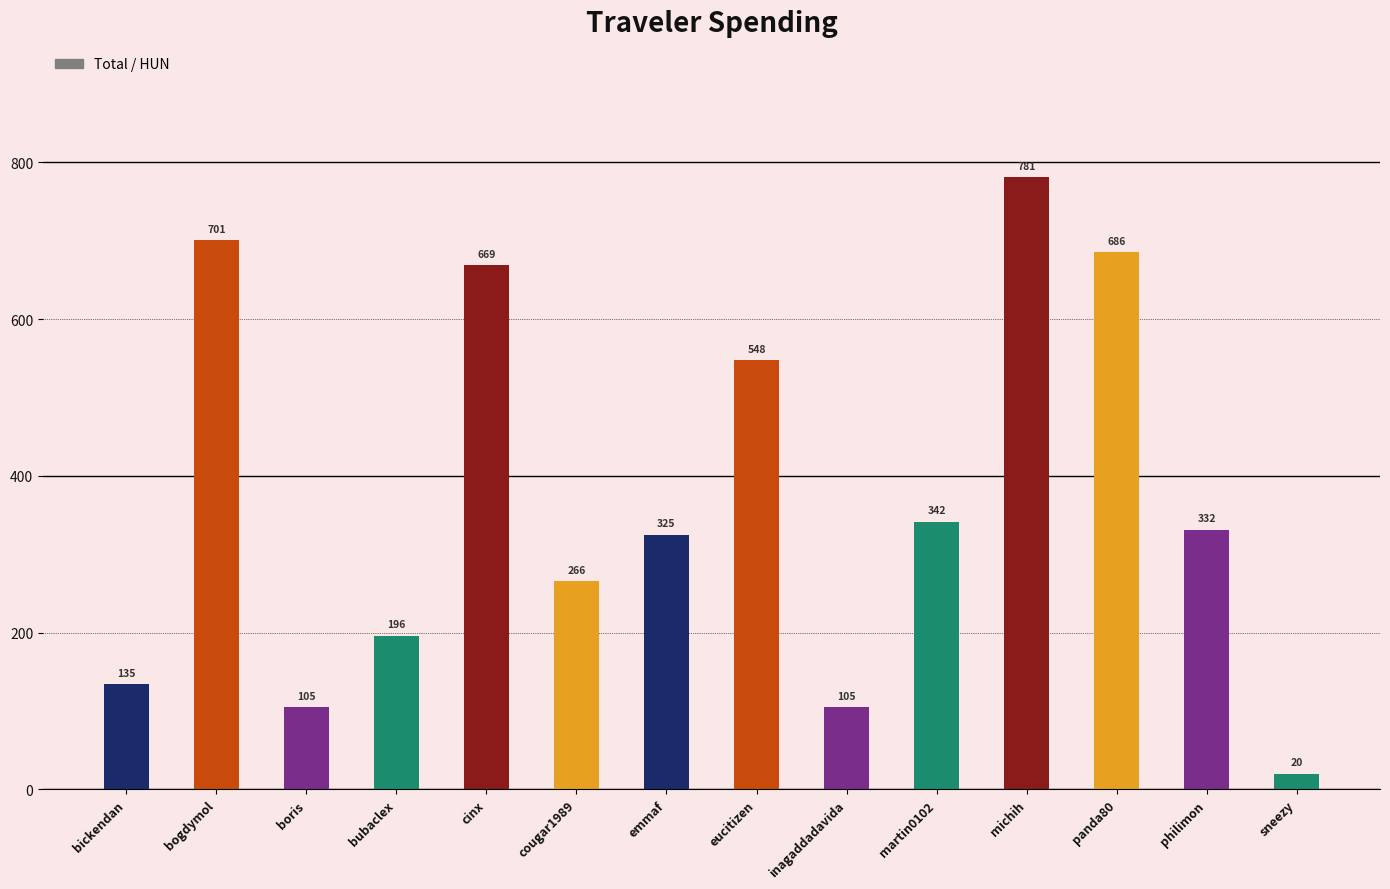

What is the greatest value displayed?

781.2